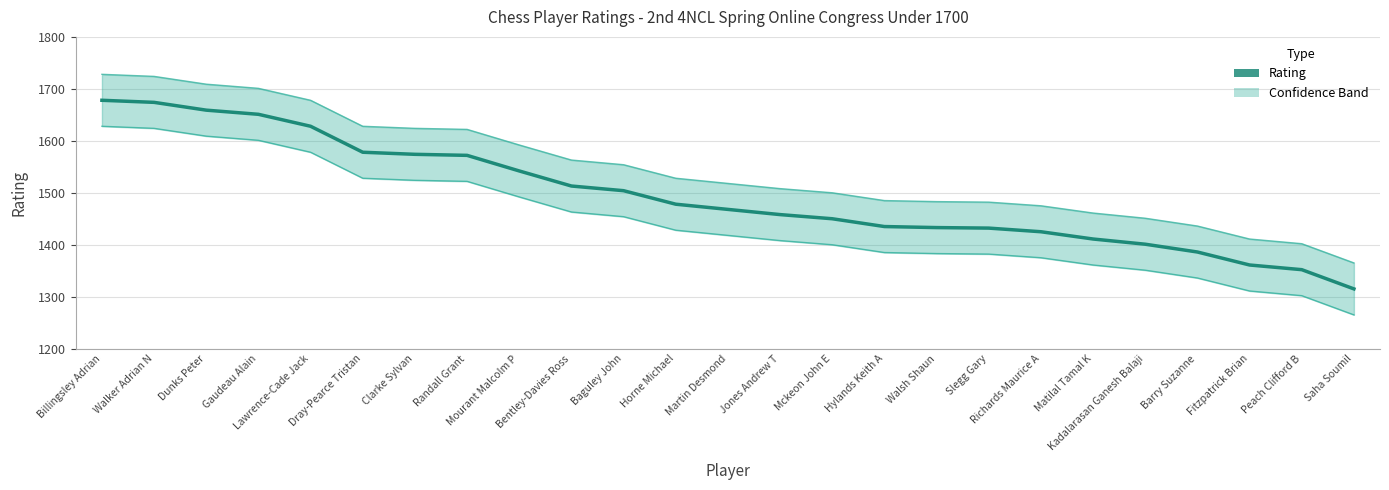

Read the Rating value at Dray-Pearce Tristan, to the nearest 10.

1580